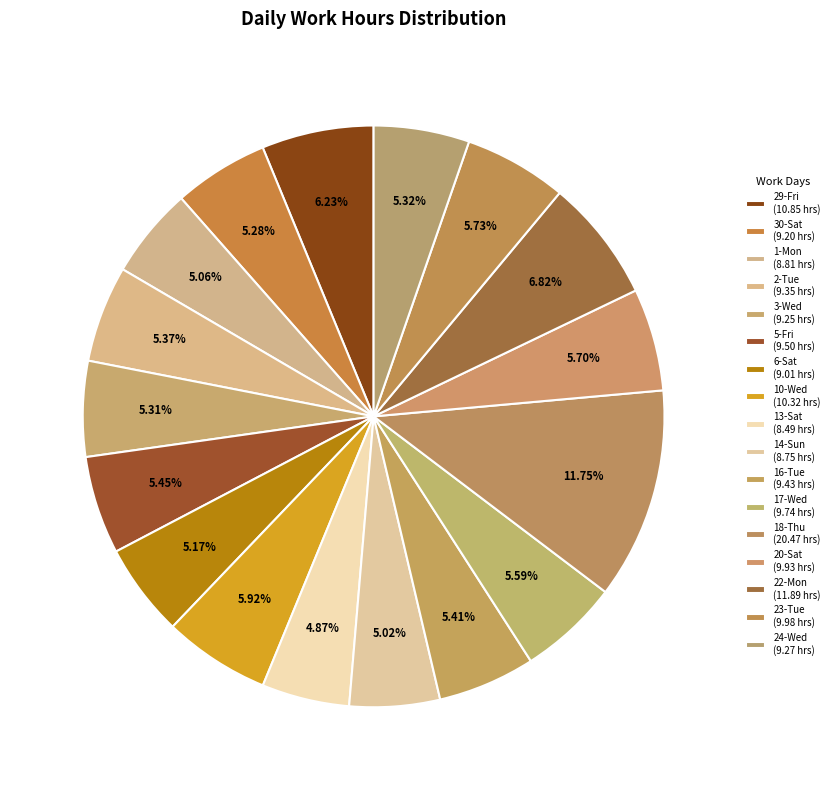

Count the number of slices in the pie.

17